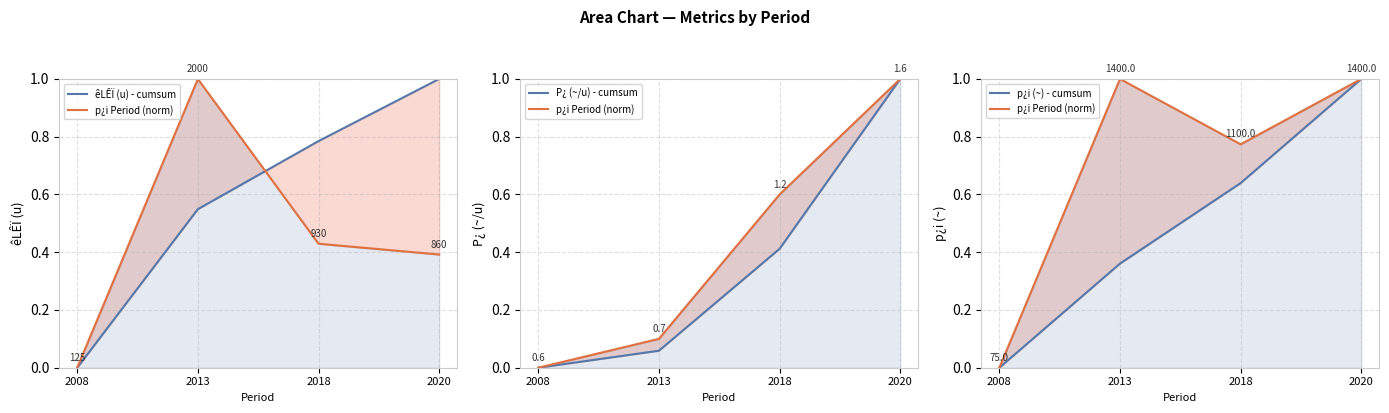

True or false: p¿i (~) - cumsum has more than 2 points higher than both neighbors.

False